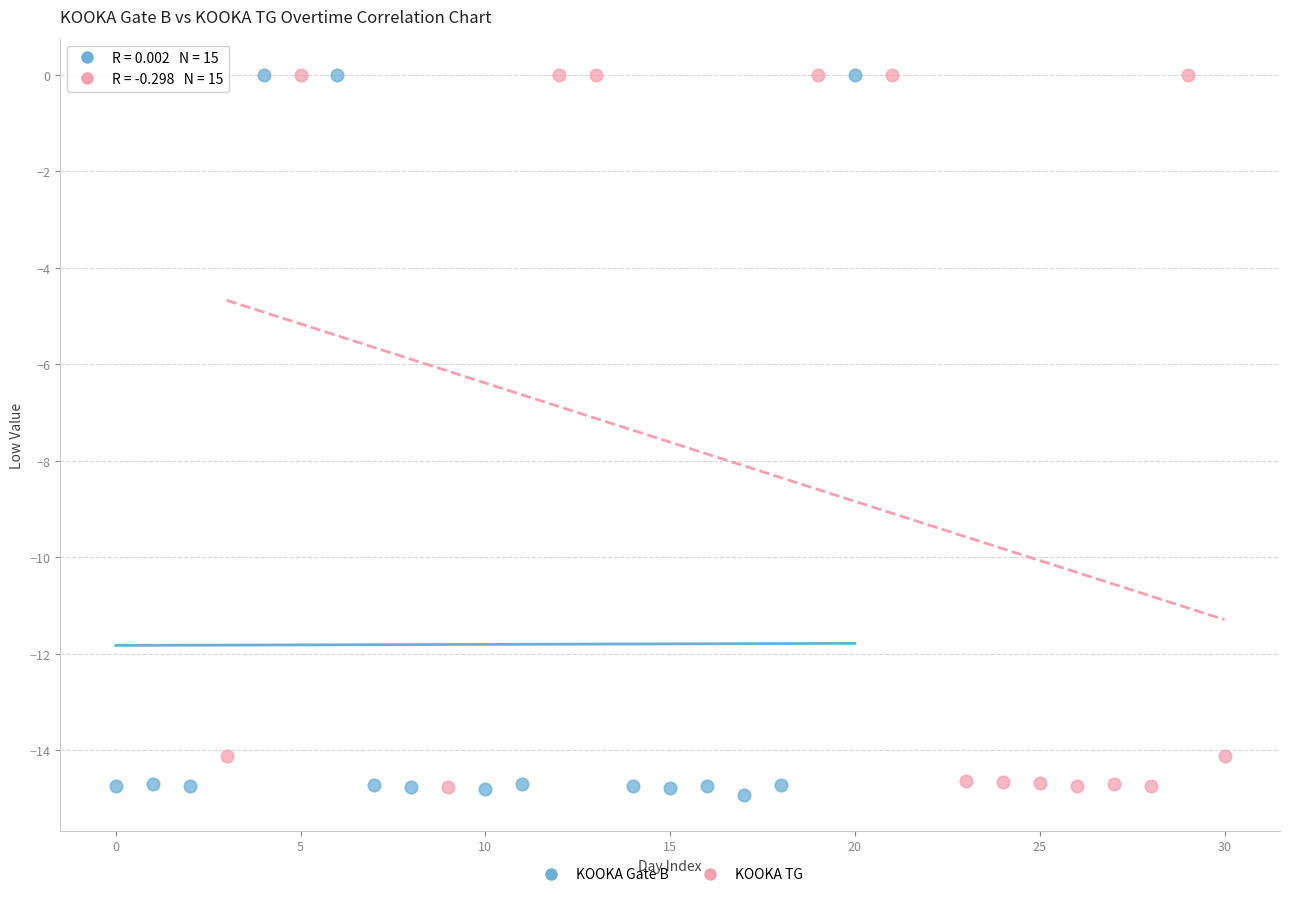

Which series has the widest spread of Y values?

KOOKA Gate B